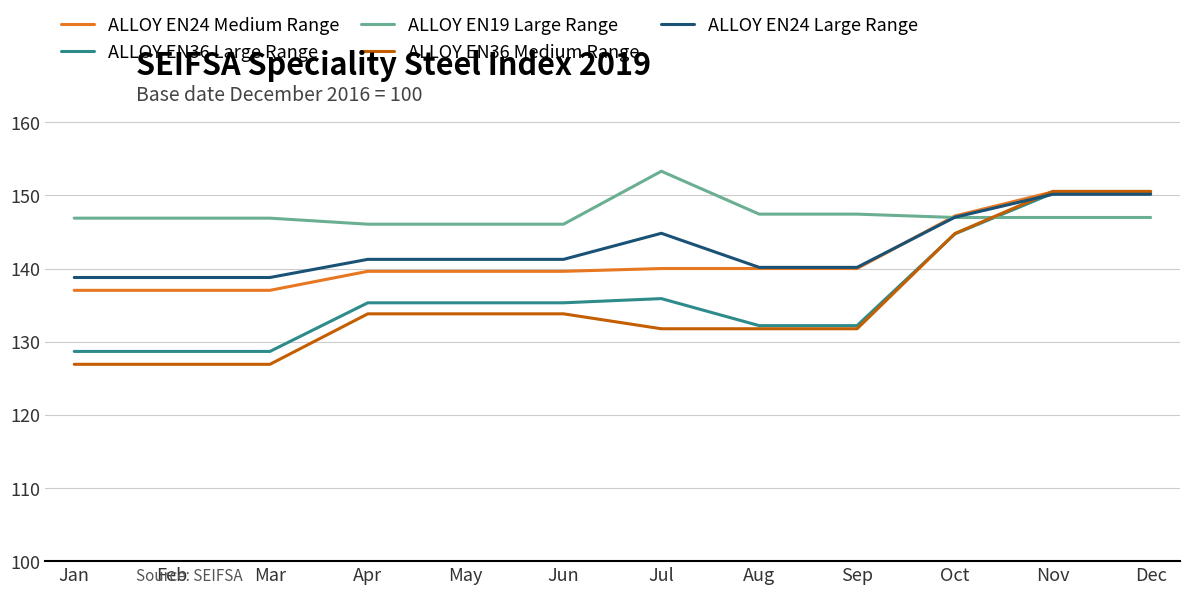

The value of ALLOY EN36 Large Range at Jan is 128.7. True or false?

True